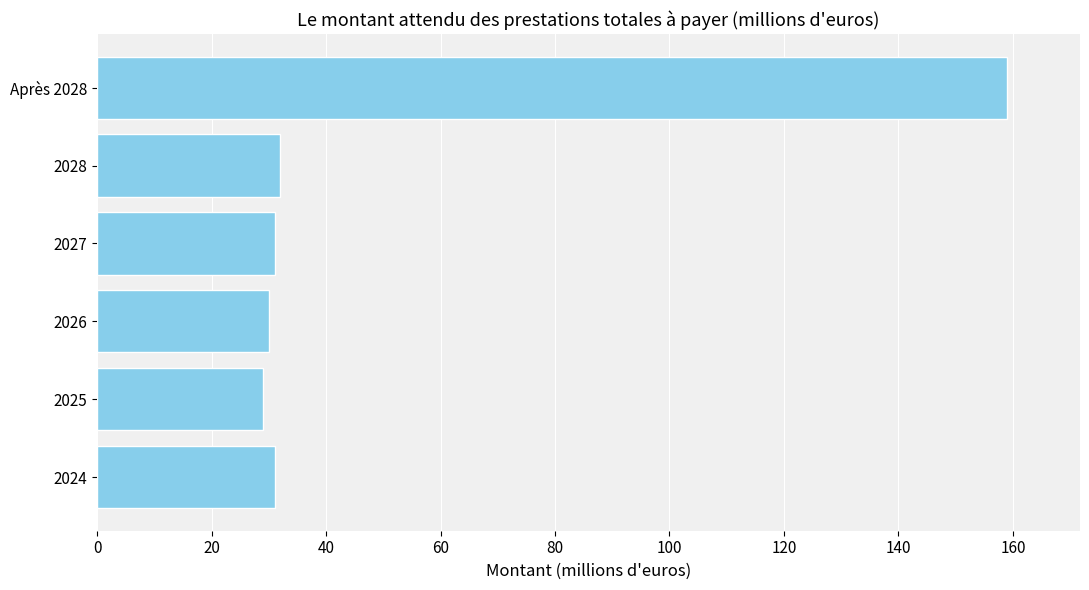

How many categories are shown in the chart?

6